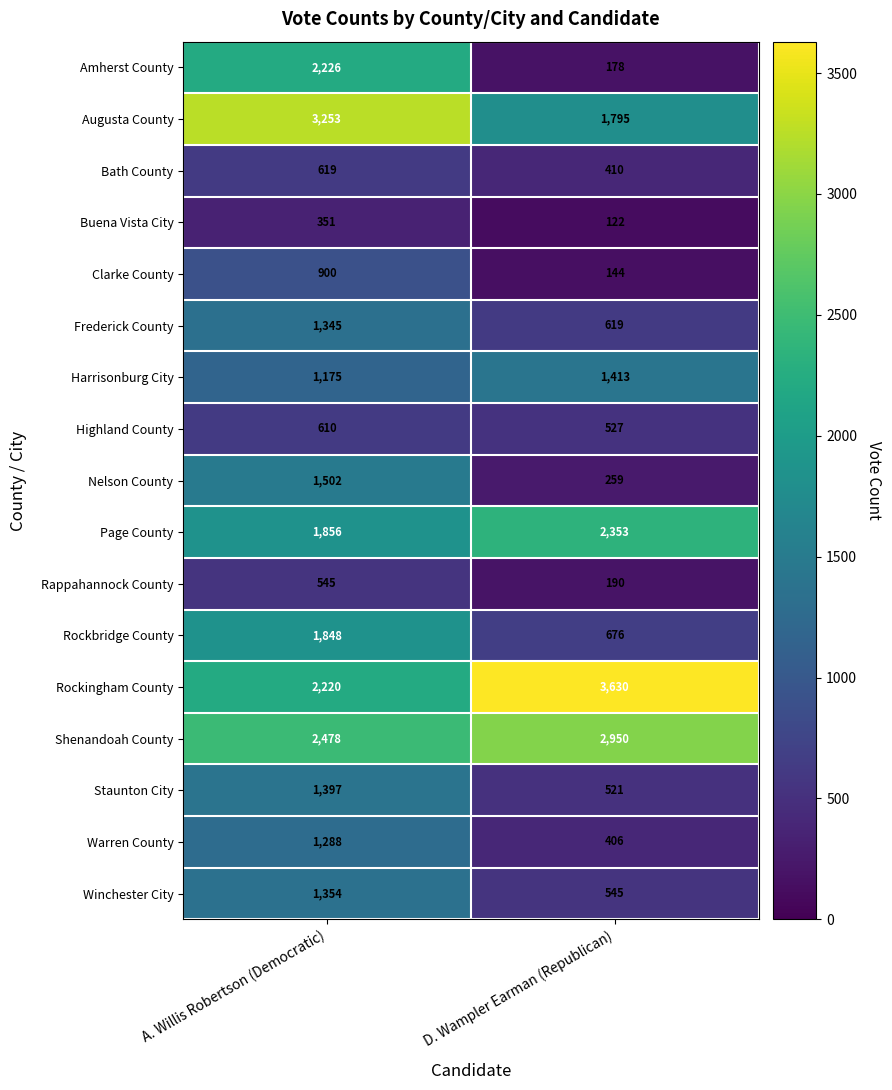

What is the sum of the Staunton City values at D. Wampler Earman (Republican) and A. Willis Robertson (Democratic)?

1918